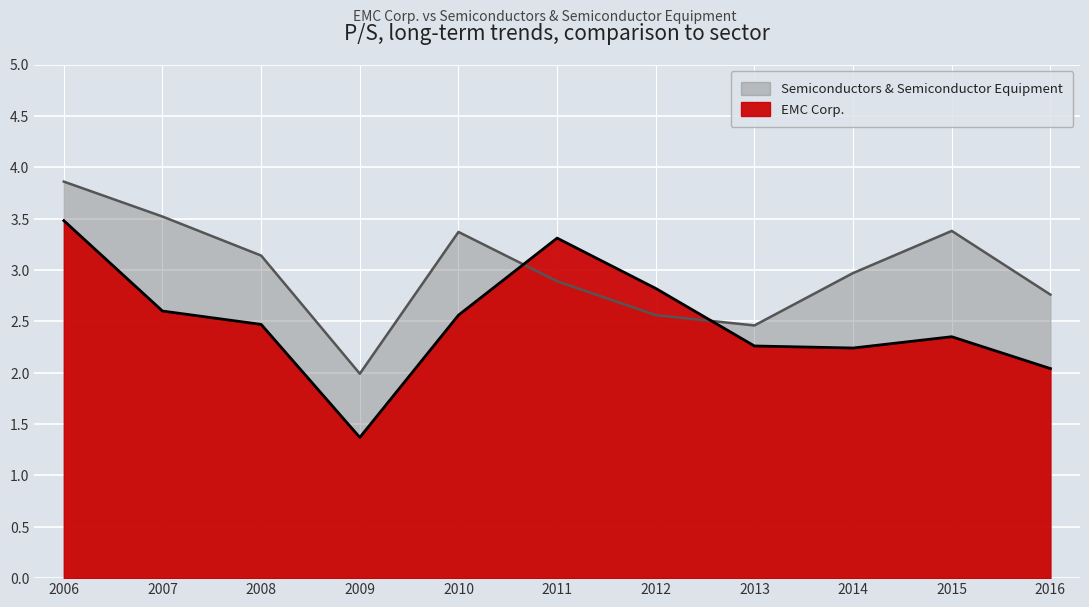

In Semiconductors & Semiconductor Equipment, how many points are higher than both neighbors (excluding endpoints)?

2